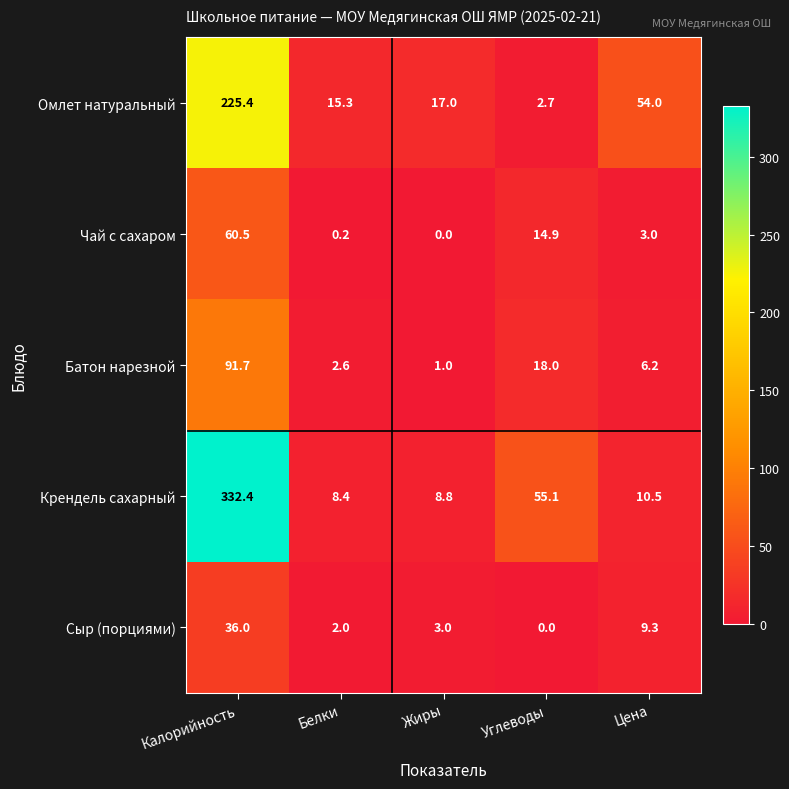

What is the sum of the Крендель сахарный values at Белки and Цена?

18.9